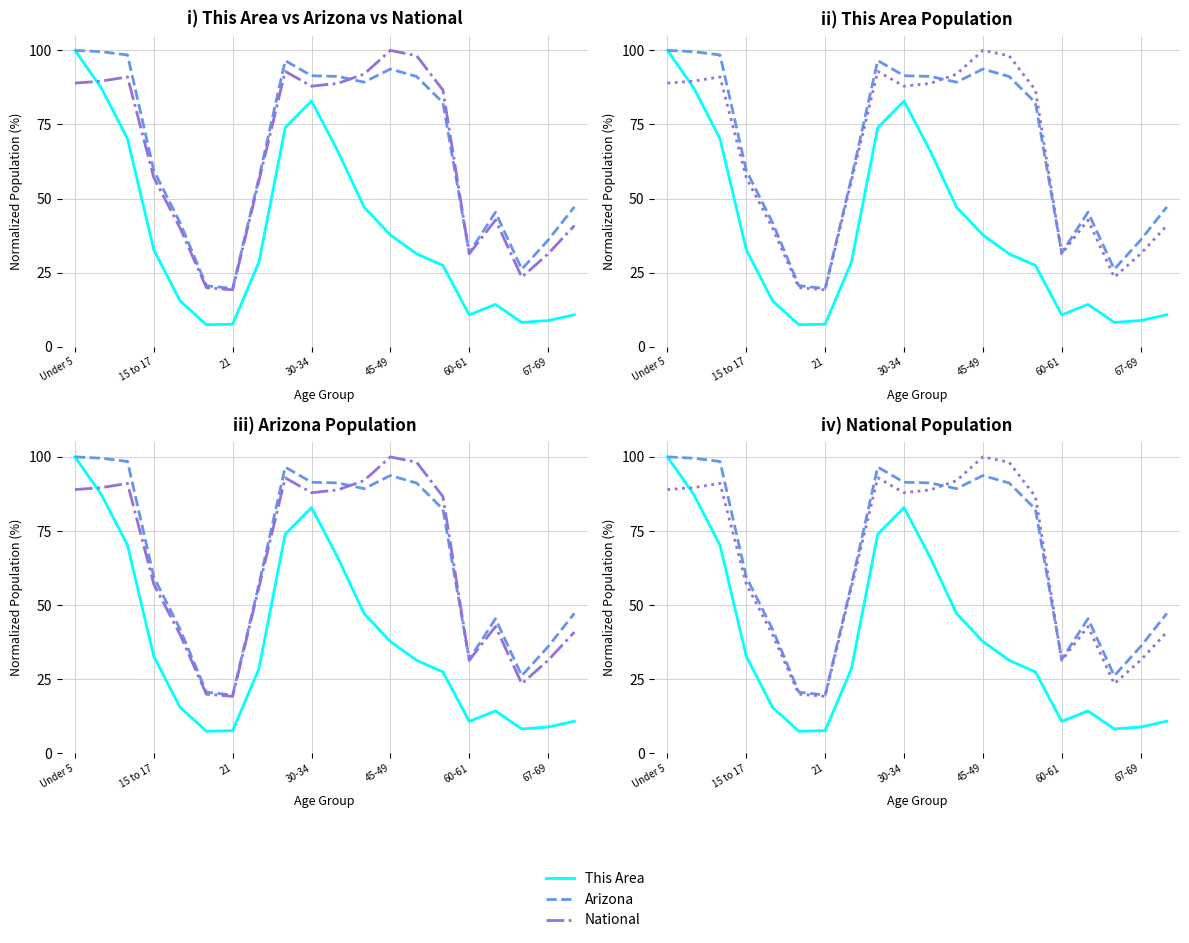

True or false: This Area and Arizona intersect in this chart.

False